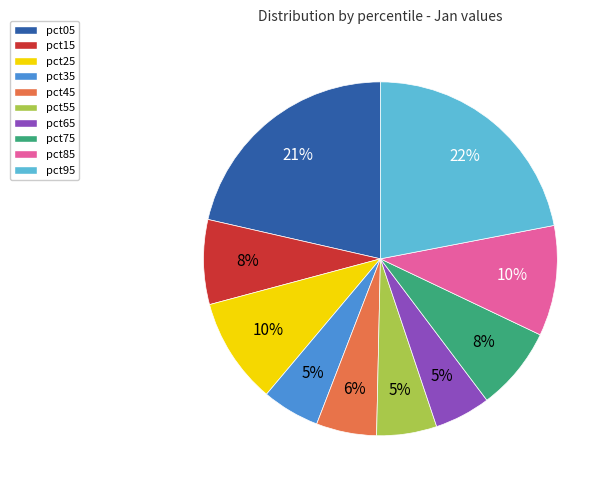

To the nearest percent, what percentage of the pie is pct25?

10%